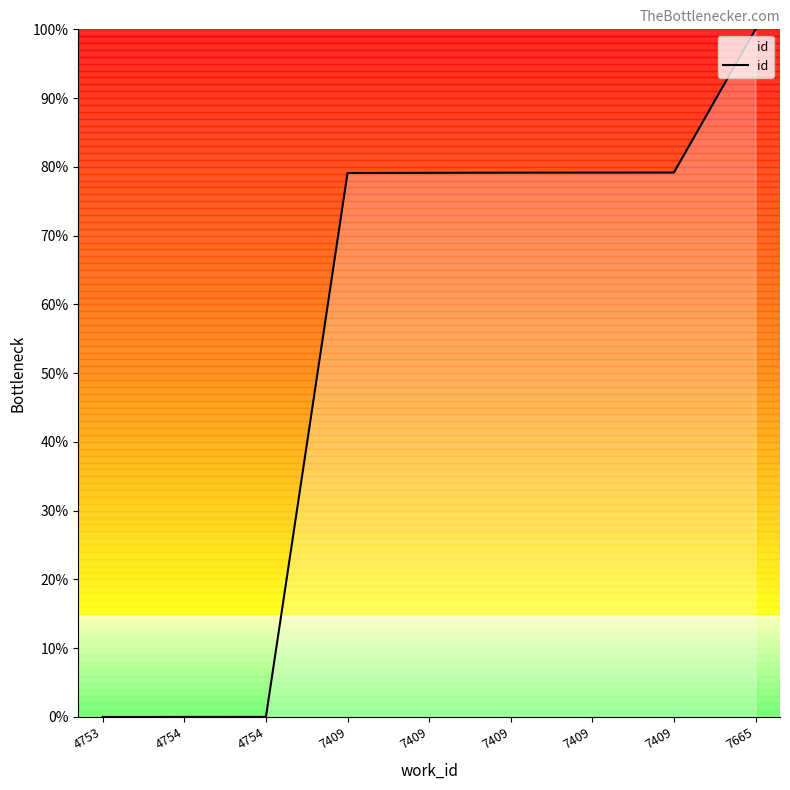

Is this an area chart (filled region under the line)?

Yes